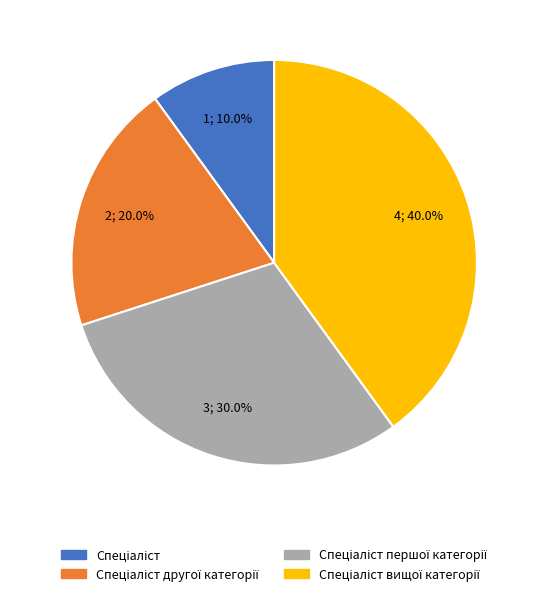

How many slices are in this pie chart?

4